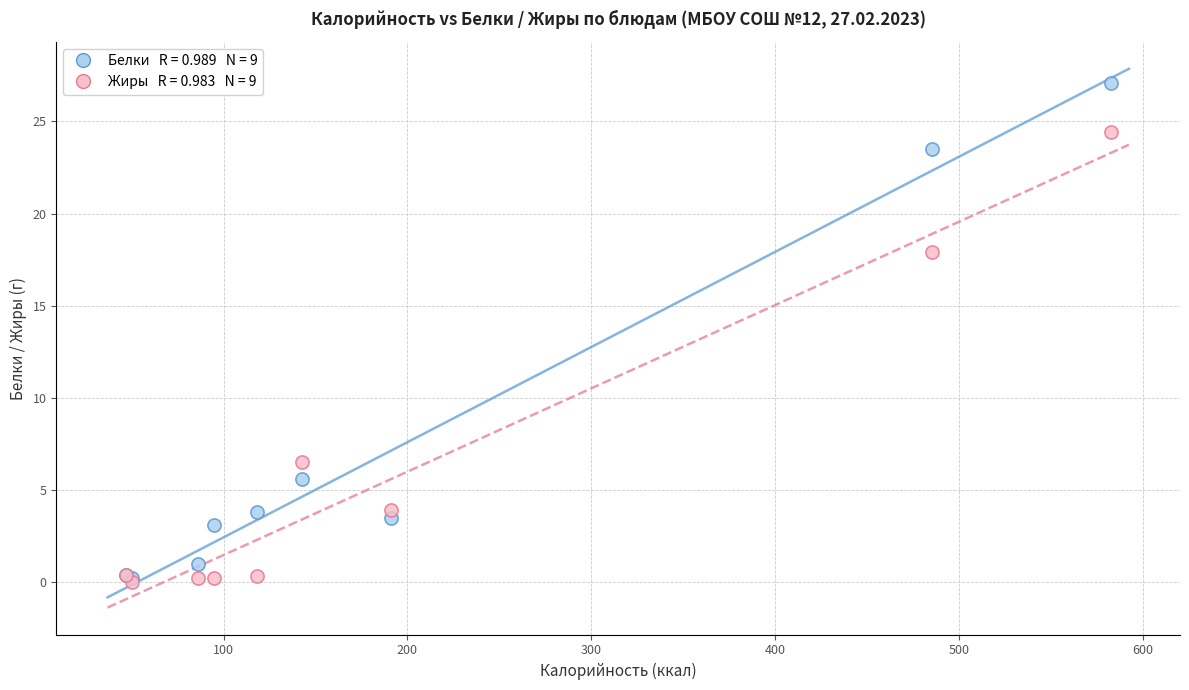

Across all series, what Y value is closest to 13?

17.9